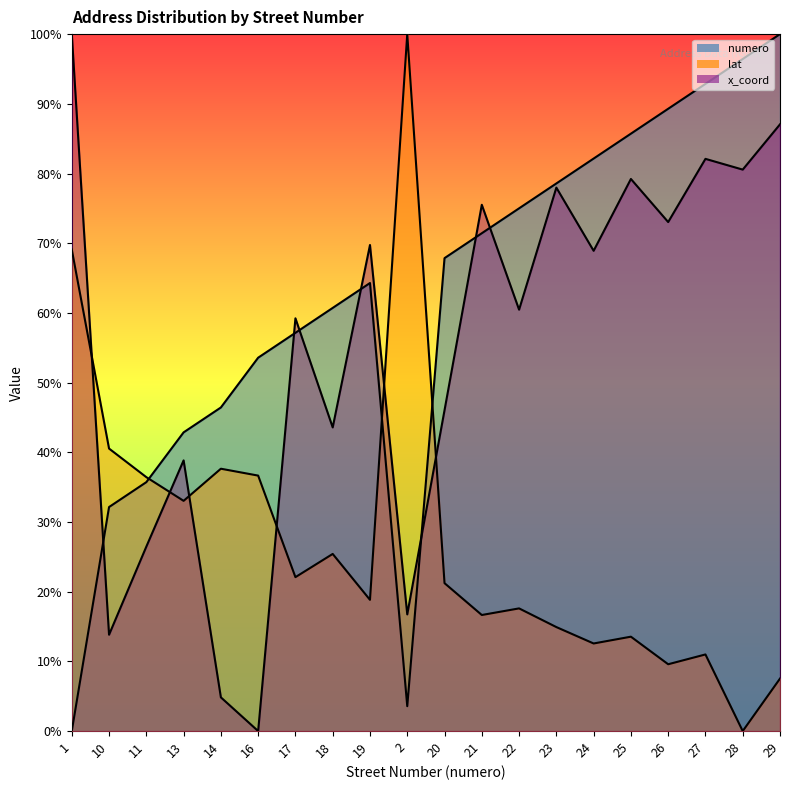

Is it true that lat equals 12.0 at 14?

False